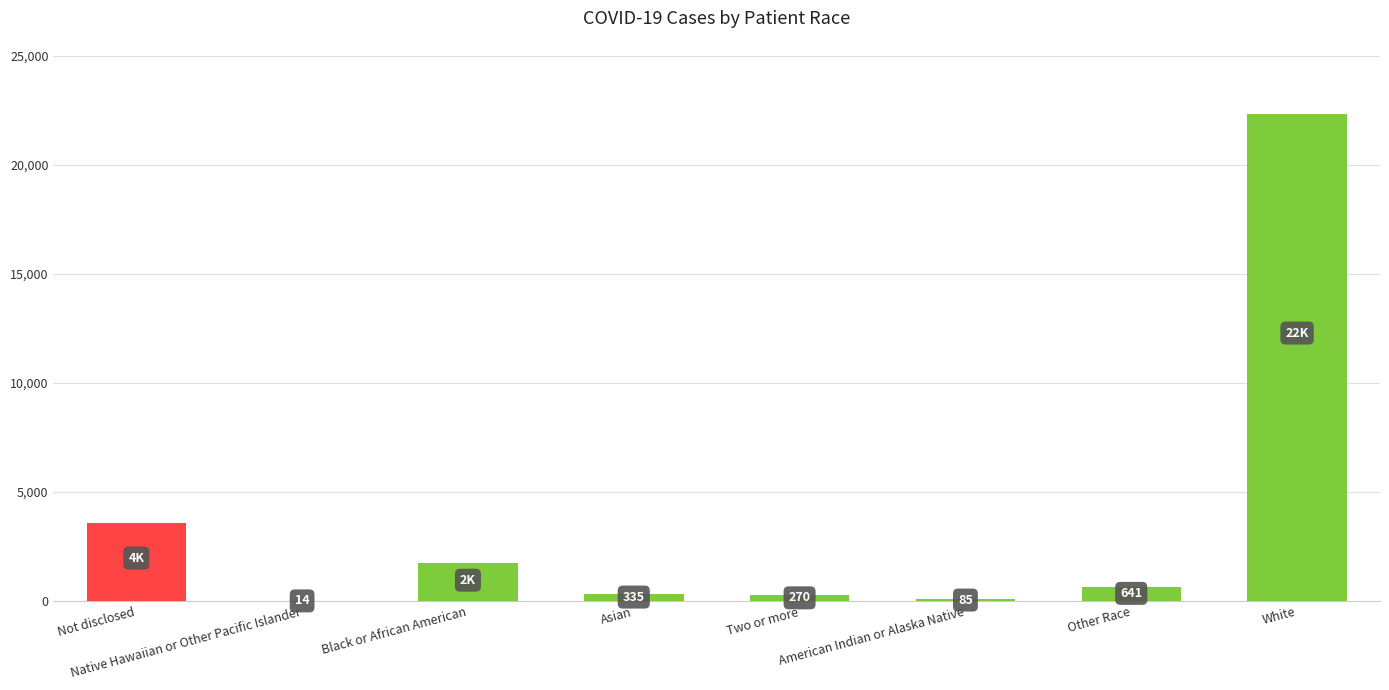

What is the approximate value at Asian?

335